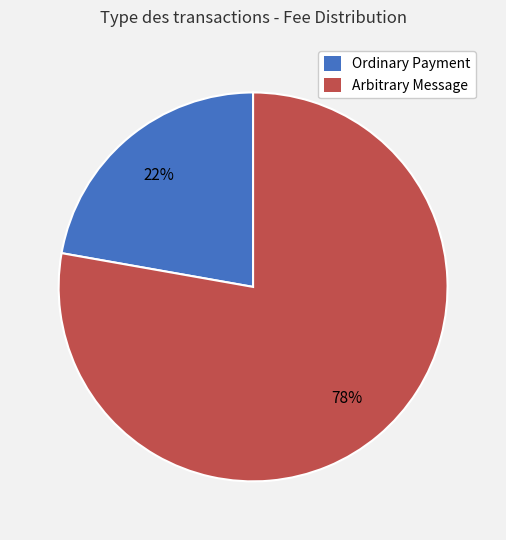

Is there any slice that represents more than half of the pie?

Yes